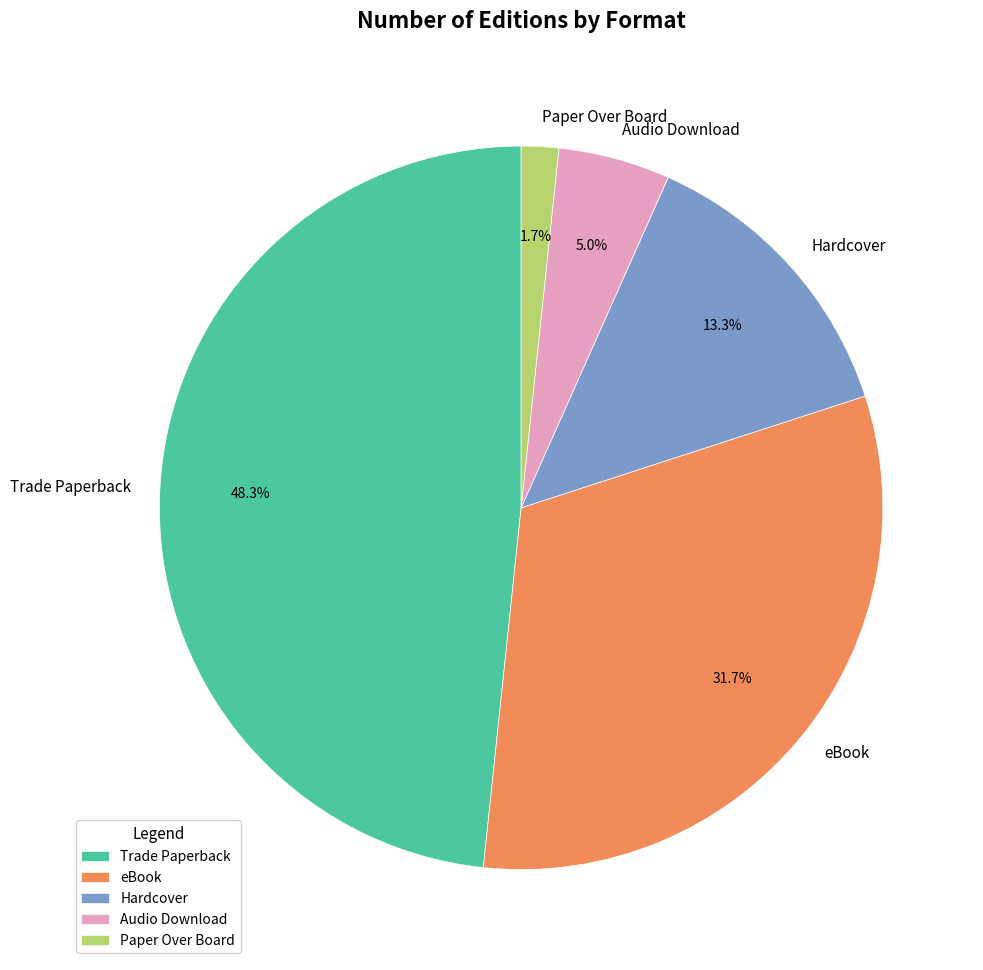

Rank the categories by value from highest to lowest.

Trade Paperback, eBook, Hardcover, Audio Download, Paper Over Board